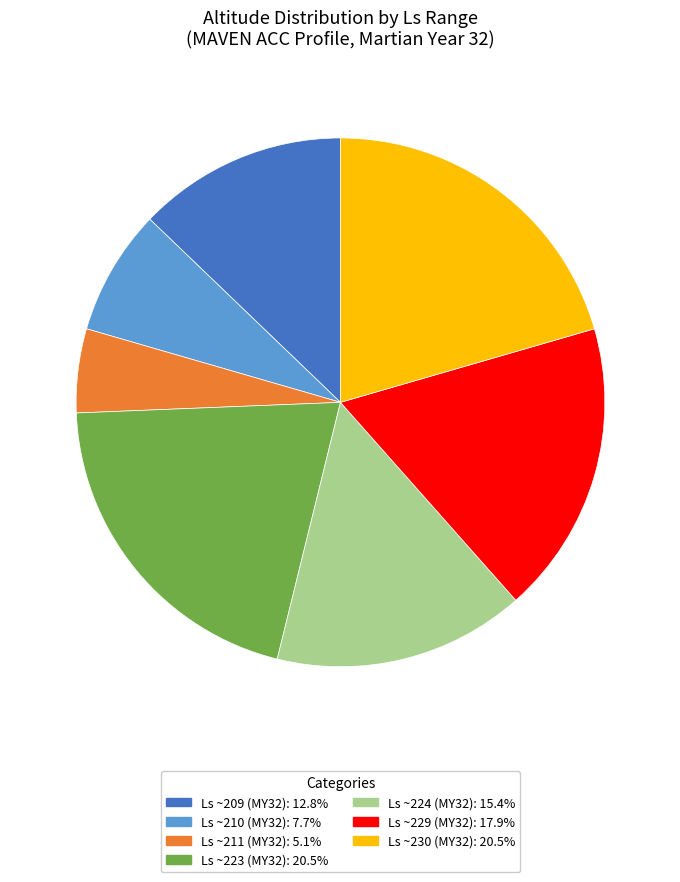

Do Ls ~209 (MY32): 12.8% and Ls ~224 (MY32): 15.4% together represent more than half of the pie?

No